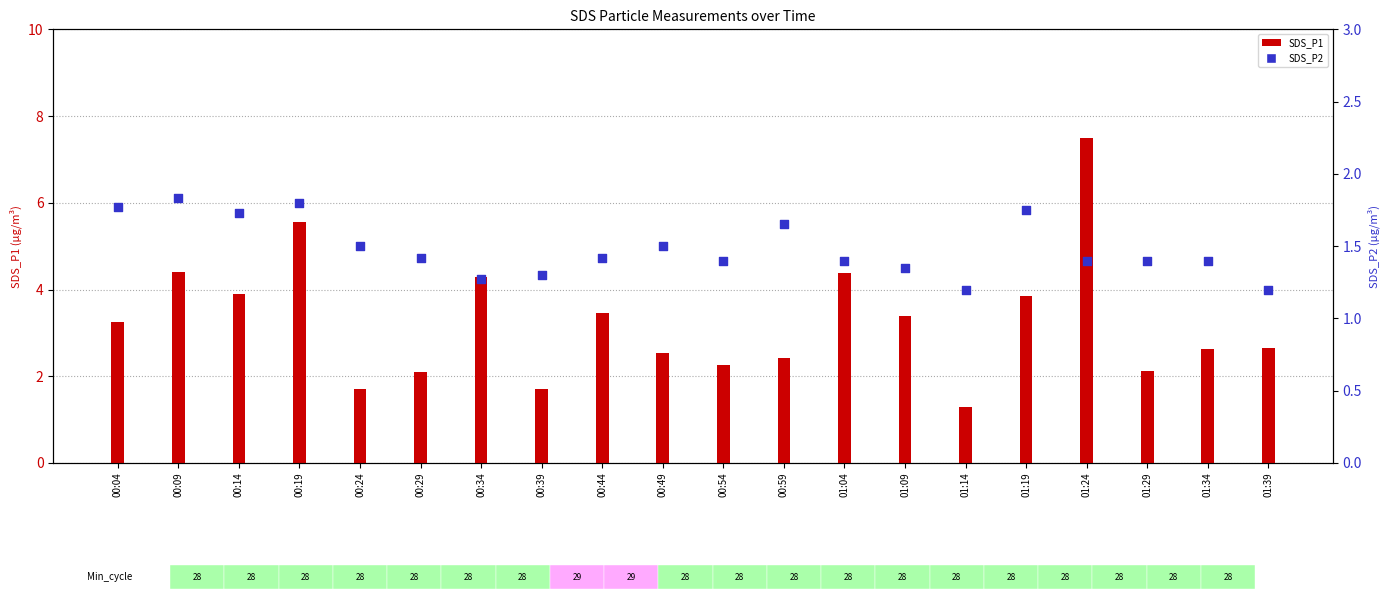

What are all the series names shown in the legend?

SDS_P1, SDS_P2